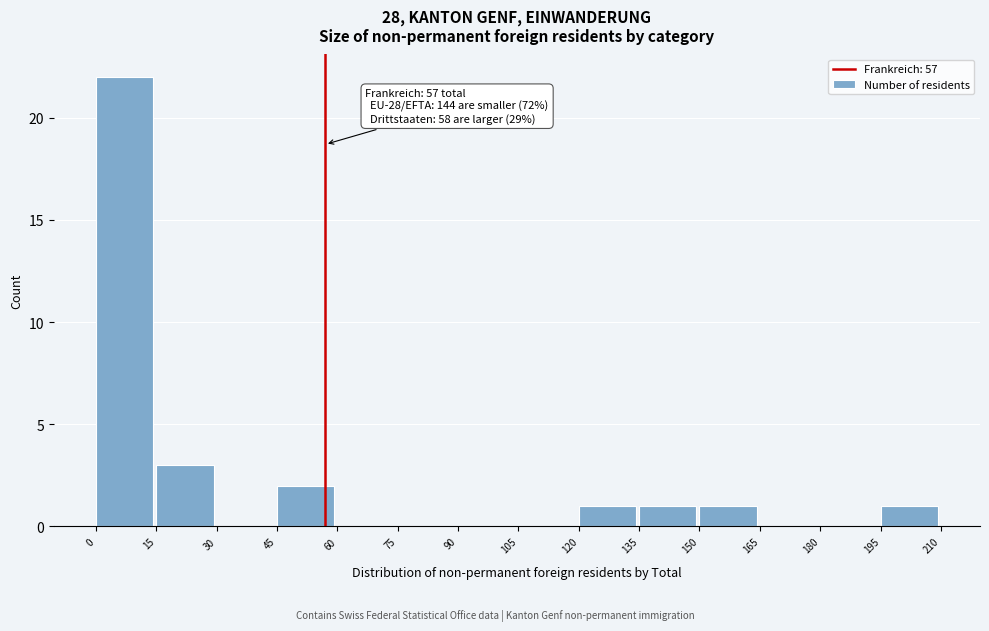

Which range on the x-axis has the tallest bar?

0 to 15